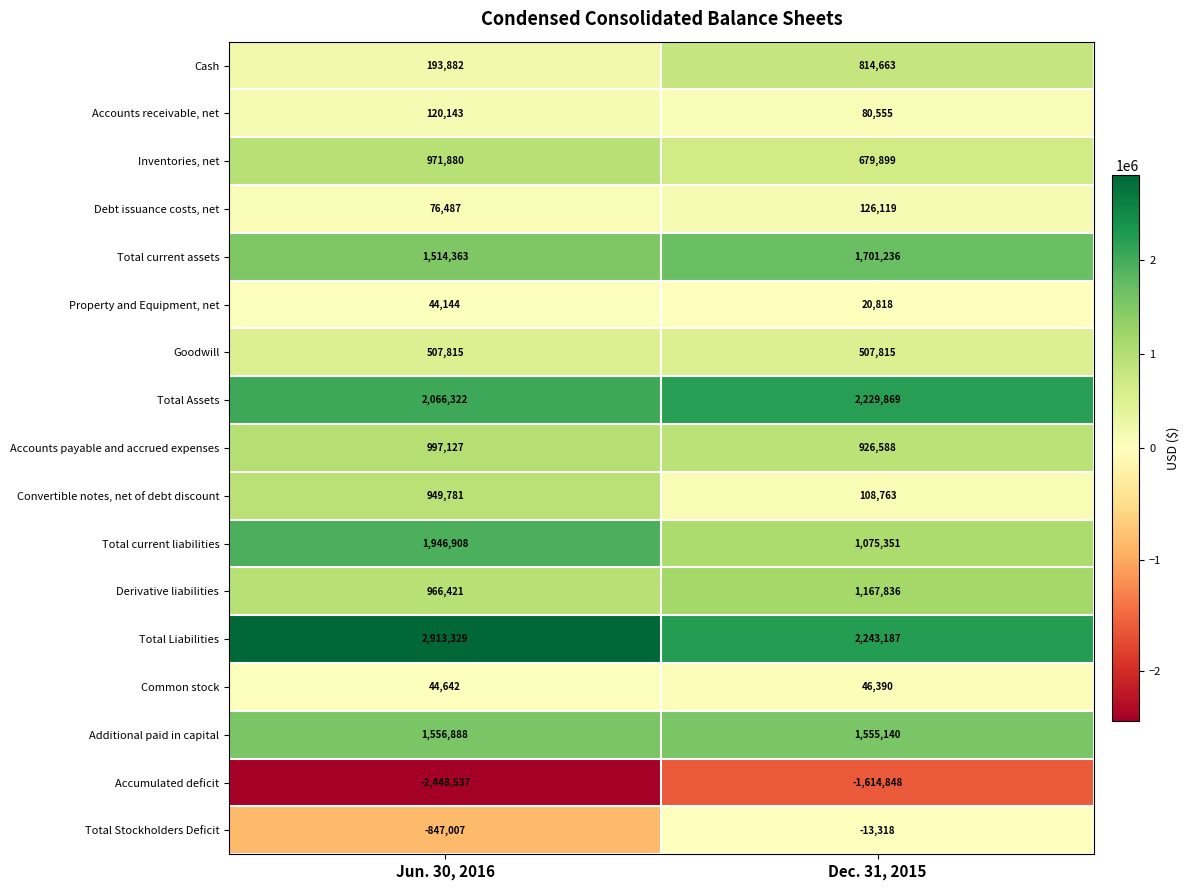

What is the difference between the highest and lowest values at Jun. 30, 2016?

5361866